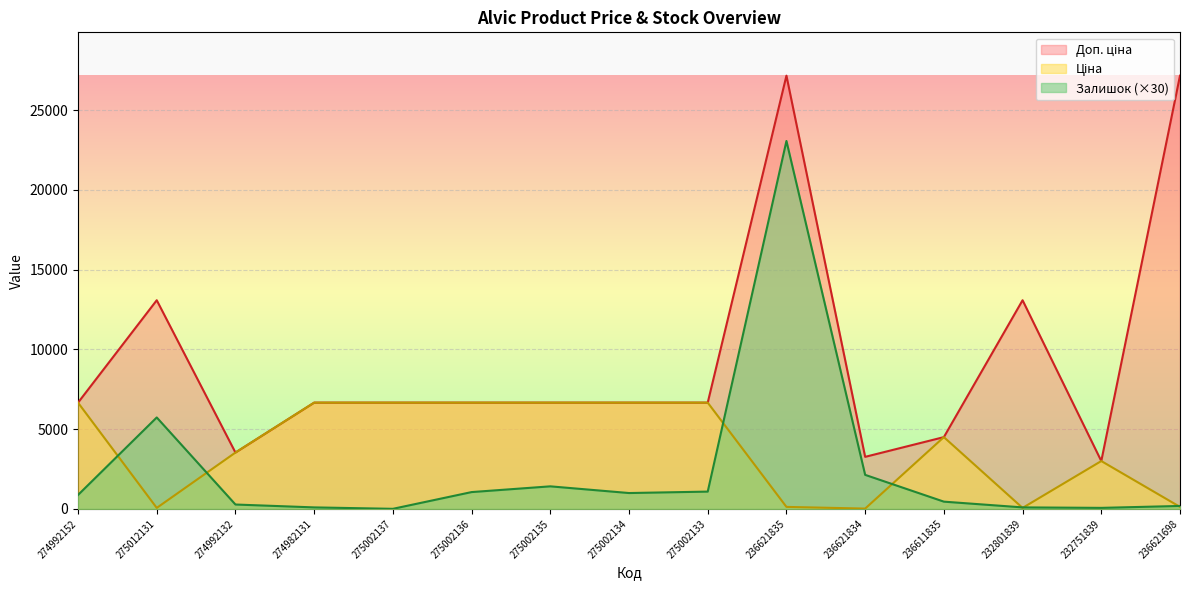

What is the maximum value shown in the chart?

27166.5